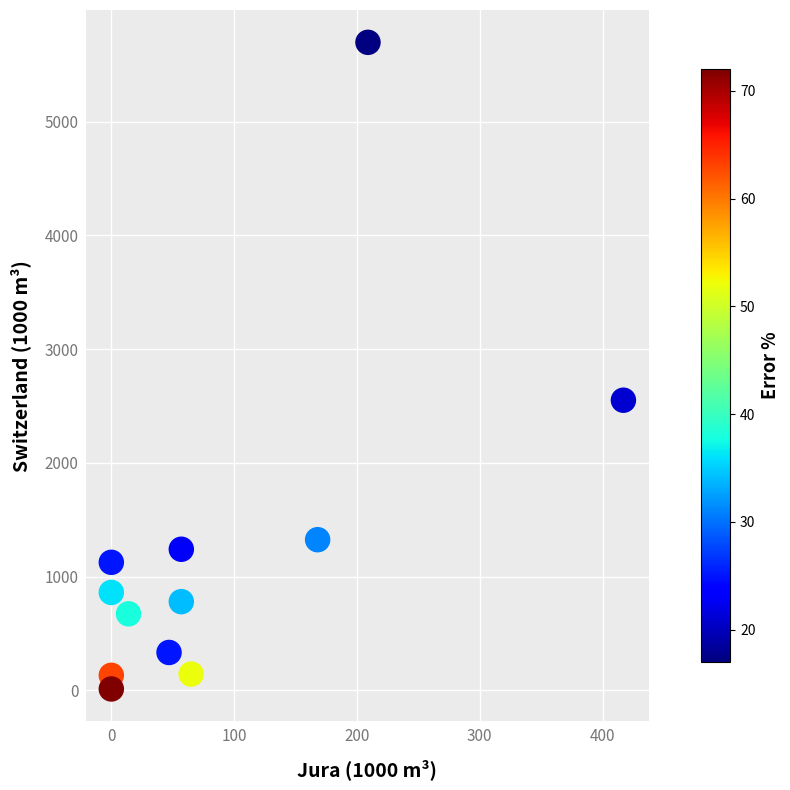

What Y value in the scatter plot is closest to 2855?

2551